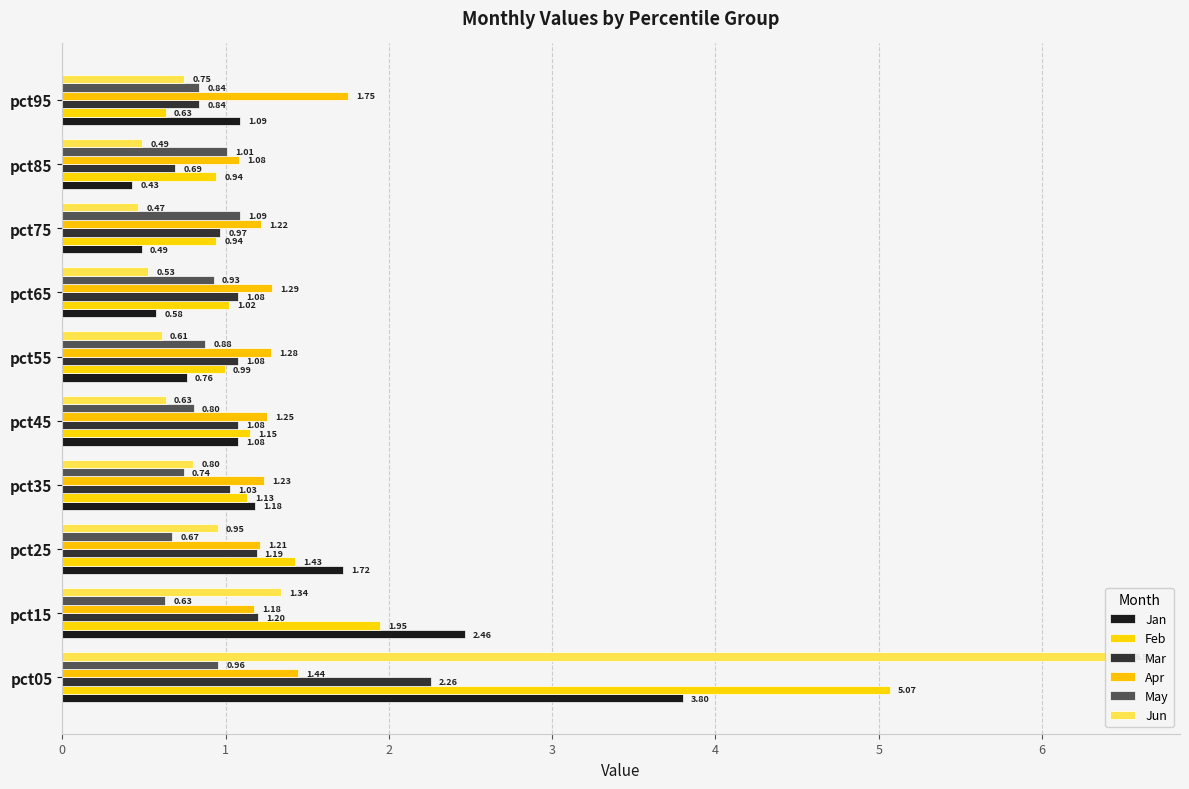

Count the number of data series in this chart.

6